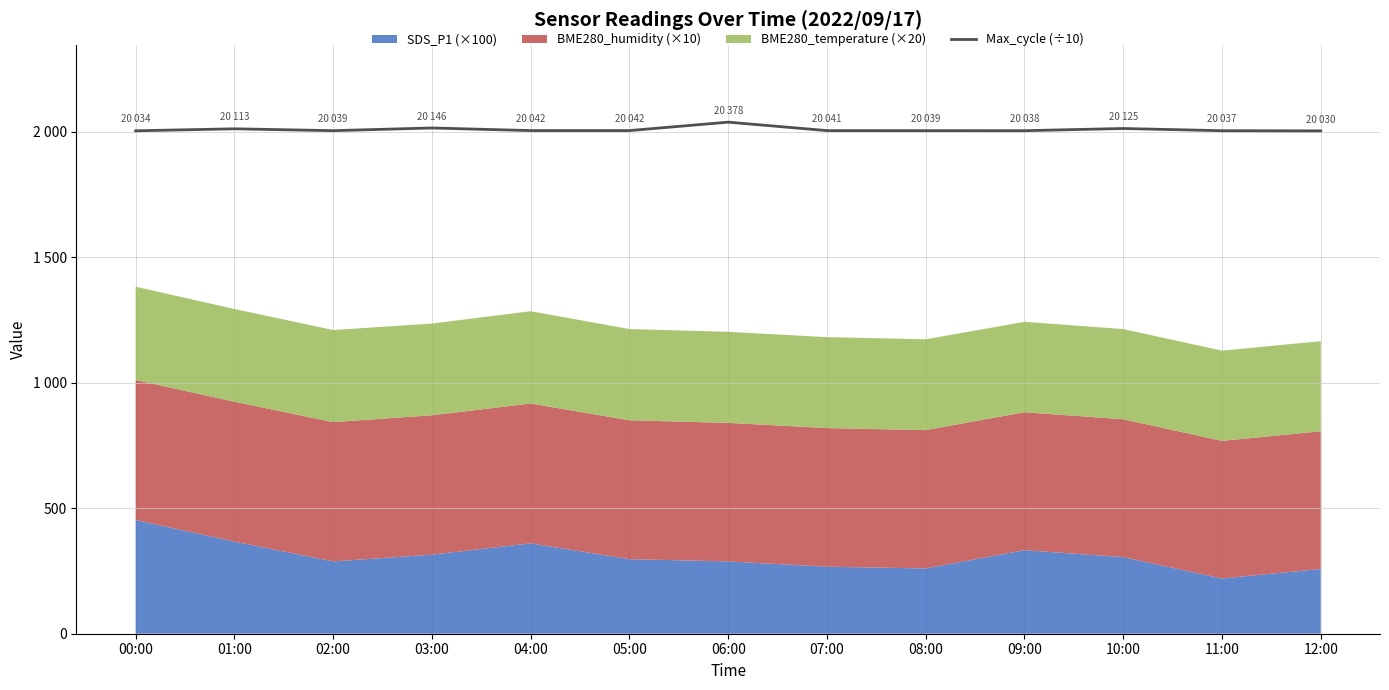

What is the smallest value displayed?

2003.0